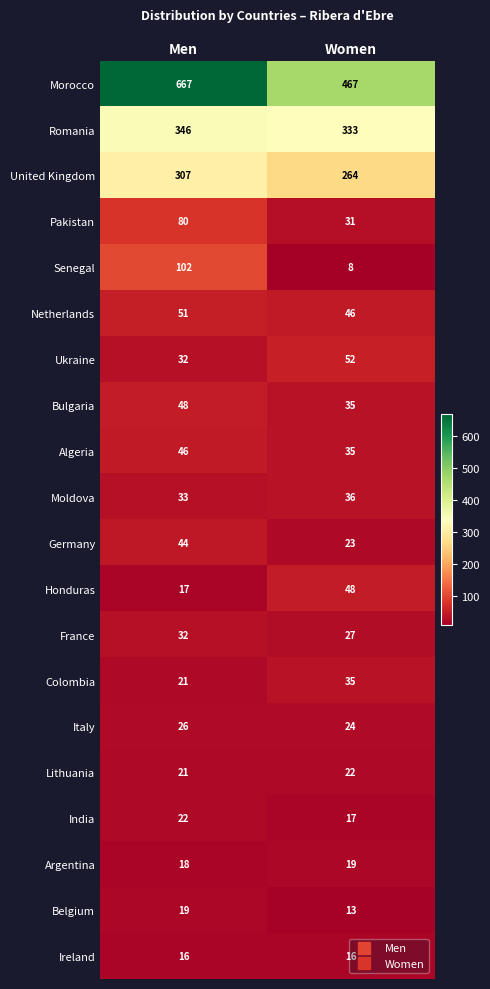

What is the sum of all Netherlands values?

97